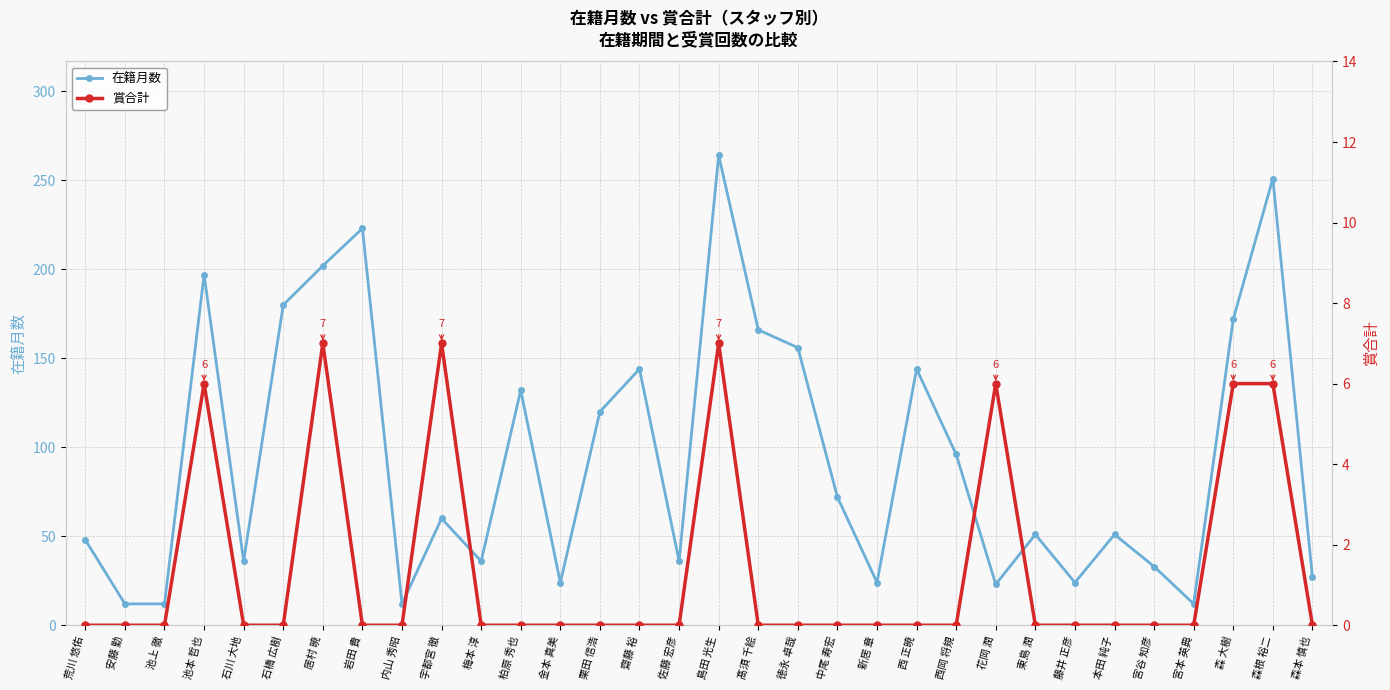

Reading left to right, transcribe all the data shown in this chart.

在籍月数: 荒川 悠佑=48	安藤 勤=12	池上 徹=12	池本 哲也=197	石川 大地=36	石橋 広樹=180	居村 暁=202	岩田 貴=223	内山 秀昭=12	宇都宮 徹=60	梅本 淳=36	柏原 秀也=132	金本 真美=24	栗田 信浩=120	齋藤 裕=144	佐藤 宏彦=36	島田 光生=264	髙須 千絵=166	徳永 卓哉=156	中尾 寿宏=72	新居 章=24	西 正暁=144	西岡 将規=96	花岡 潤=23	東島 潤=51	藤井 正彦=24	本田 純子=51	宮谷 知彦=33	宮本 英典=12	森 大樹=172	森根 裕二=251	森本 慎也=27
賞合計: 荒川 悠佑=0	安藤 勤=0	池上 徹=0	池本 哲也=6	石川 大地=0	石橋 広樹=0	居村 暁=7	岩田 貴=0	内山 秀昭=0	宇都宮 徹=7	梅本 淳=0	柏原 秀也=0	金本 真美=0	栗田 信浩=0	齋藤 裕=0	佐藤 宏彦=0	島田 光生=7	髙須 千絵=0	徳永 卓哉=0	中尾 寿宏=0	新居 章=0	西 正暁=0	西岡 将規=0	花岡 潤=6	東島 潤=0	藤井 正彦=0	本田 純子=0	宮谷 知彦=0	宮本 英典=0	森 大樹=6	森根 裕二=6	森本 慎也=0